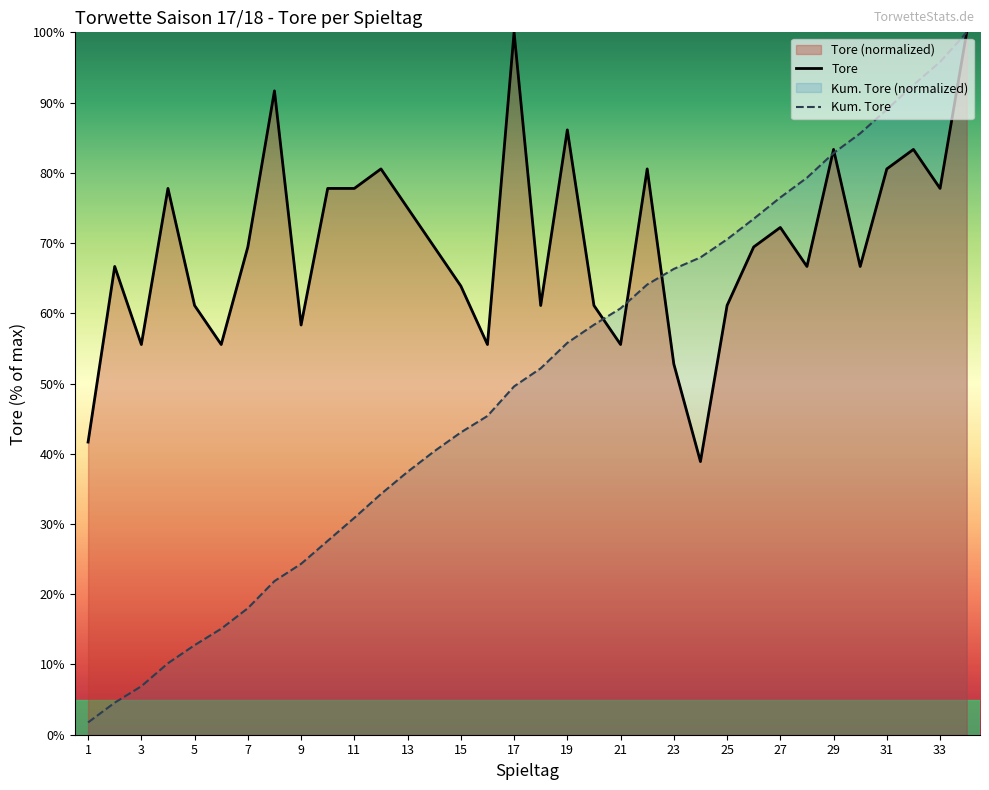

What is the sum of all Tore values?

2375.0